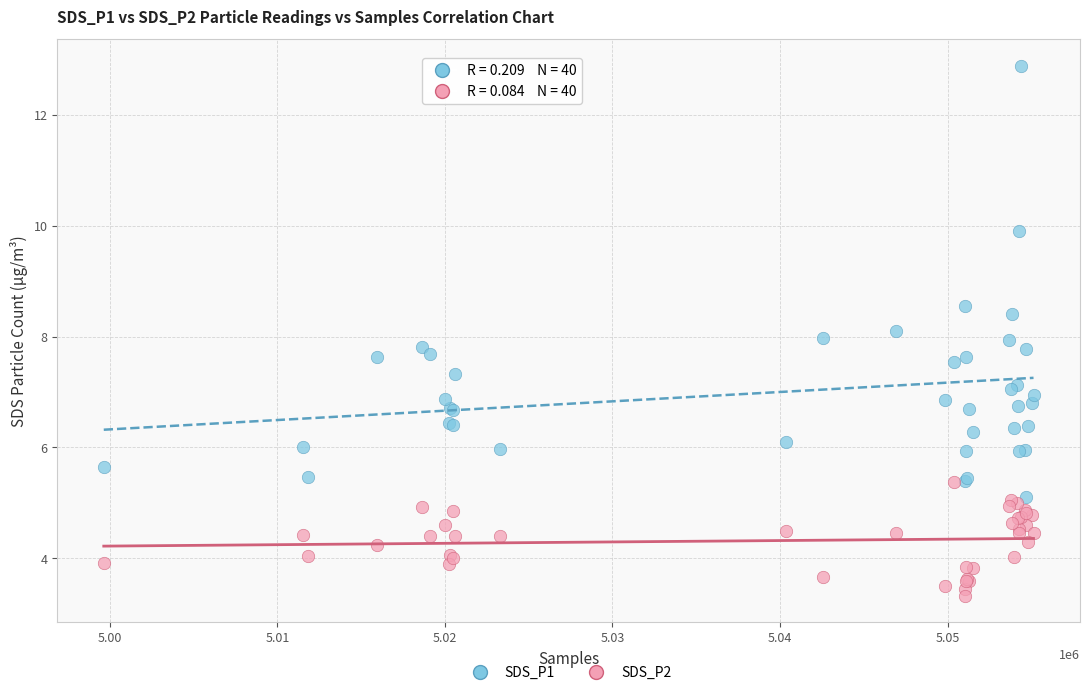

Which series has the widest spread of Y values?

SDS_P1